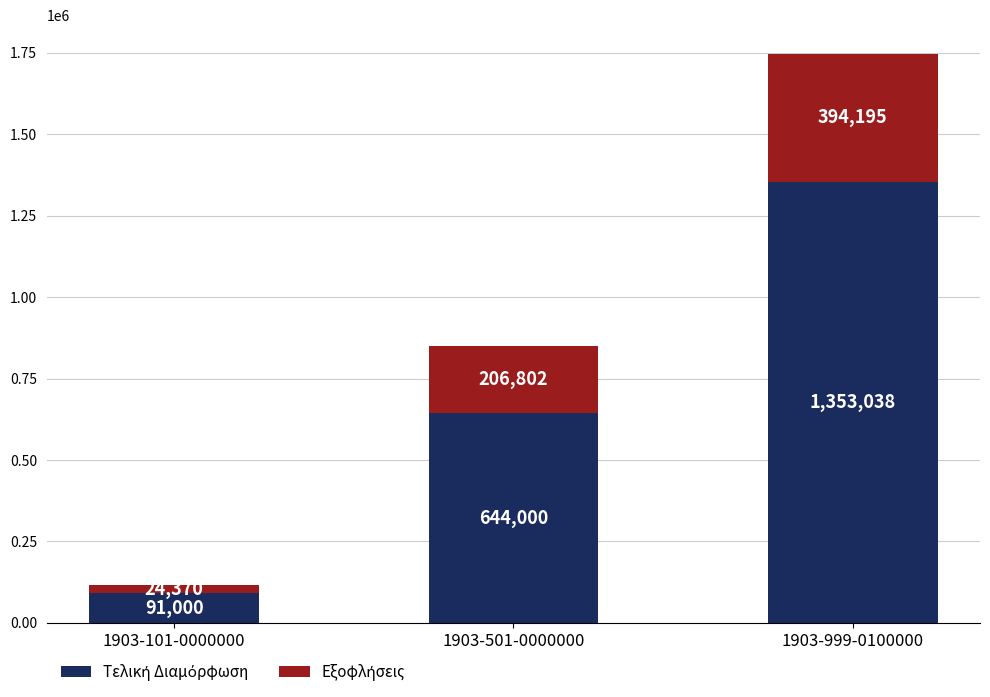

What is the total value across all series at 1903-501-0000000?

850802